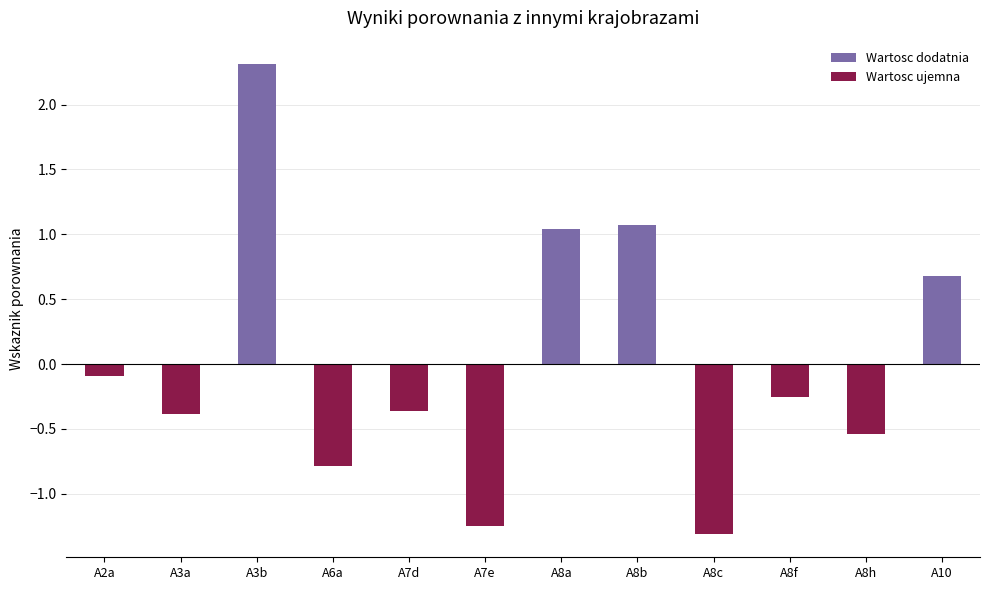

What is the difference between the maximum and minimum values?

3.6